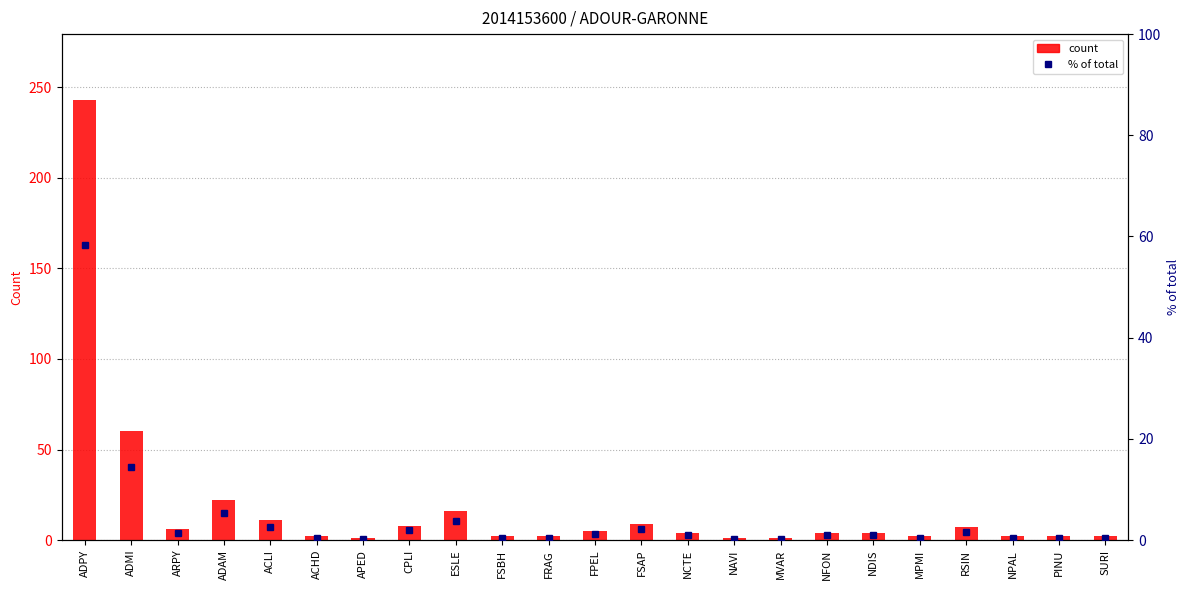

Between CPLI and NPAL, which series saw the biggest shift?

count